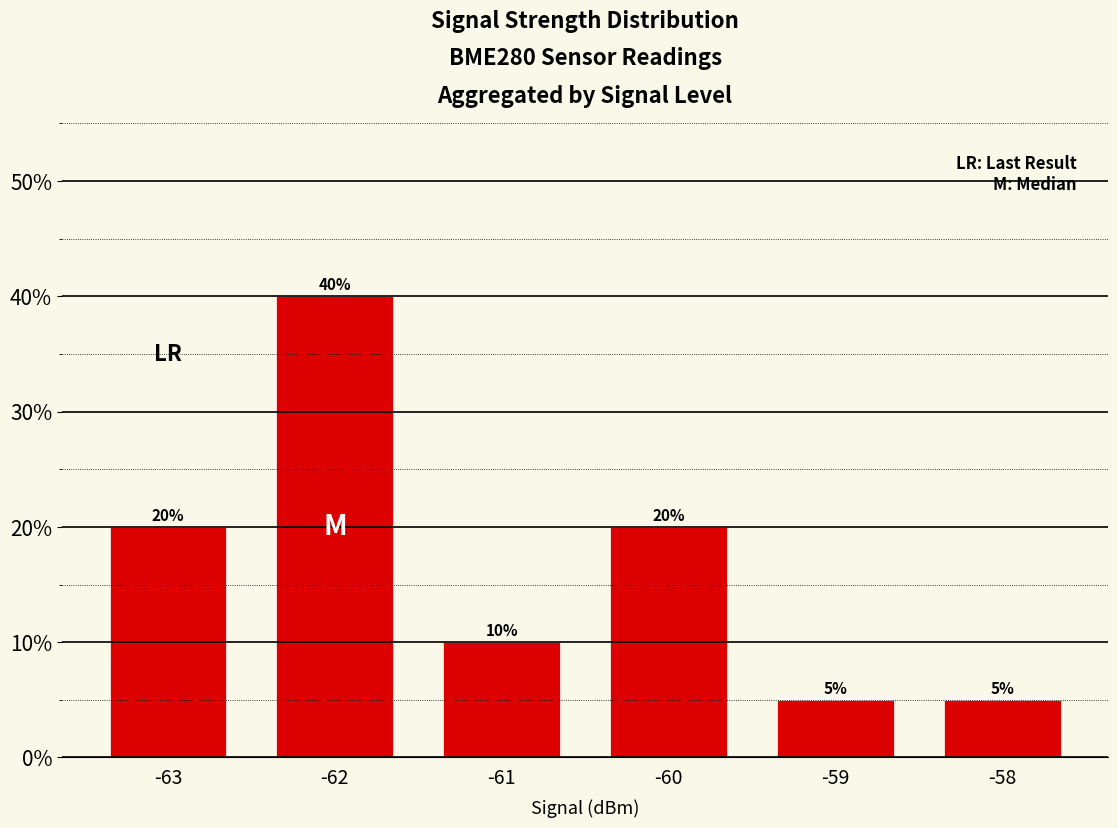

Which has a higher value, -62 or -60?

-62